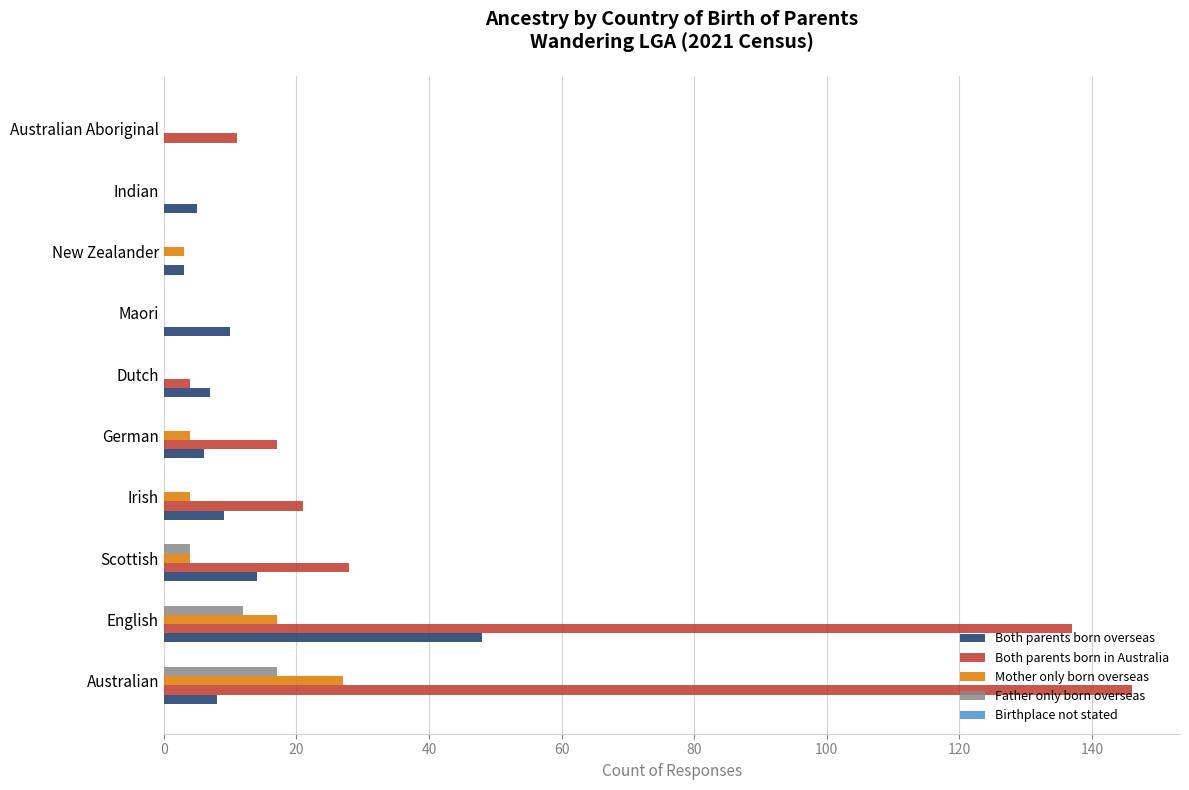

At which category is the sum across all series the highest?

English